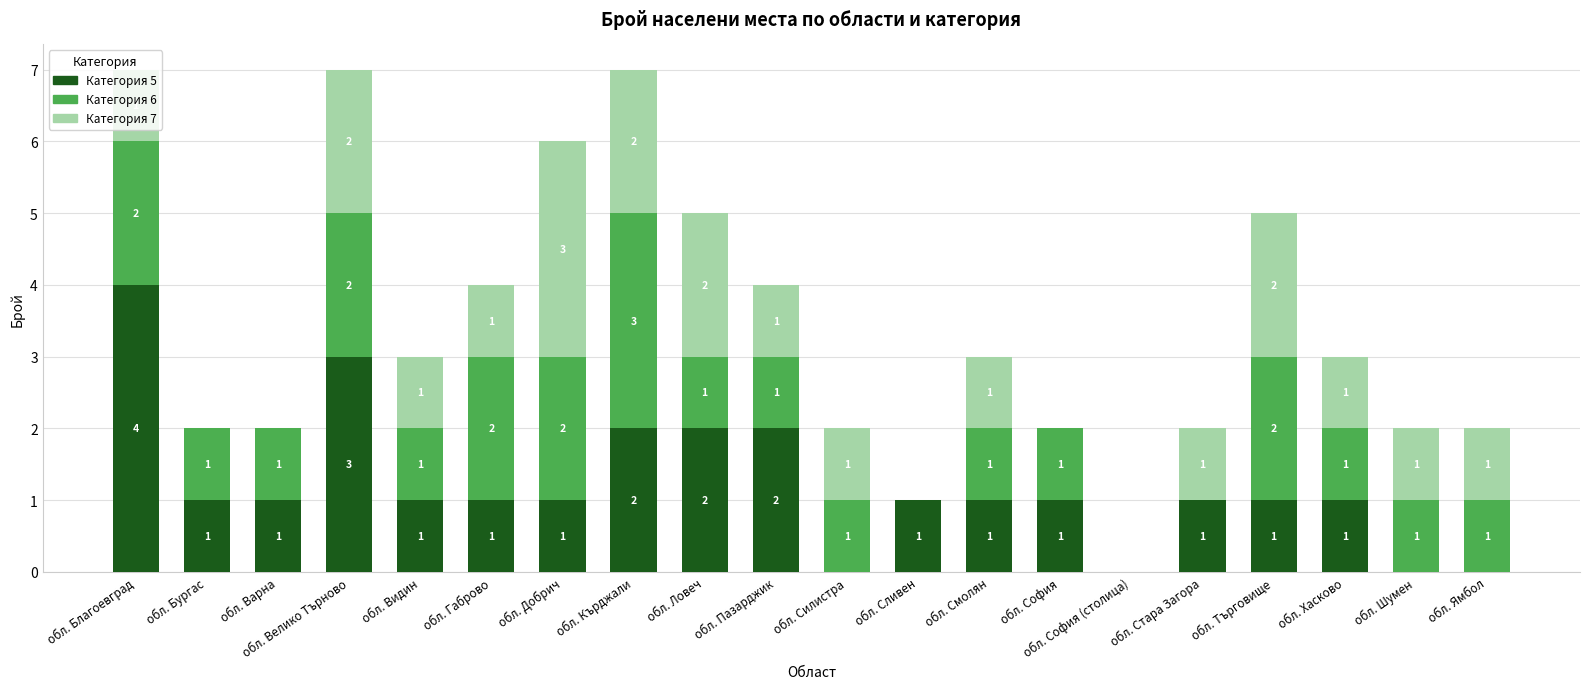

What is the sum of all Категория 5 values?

24